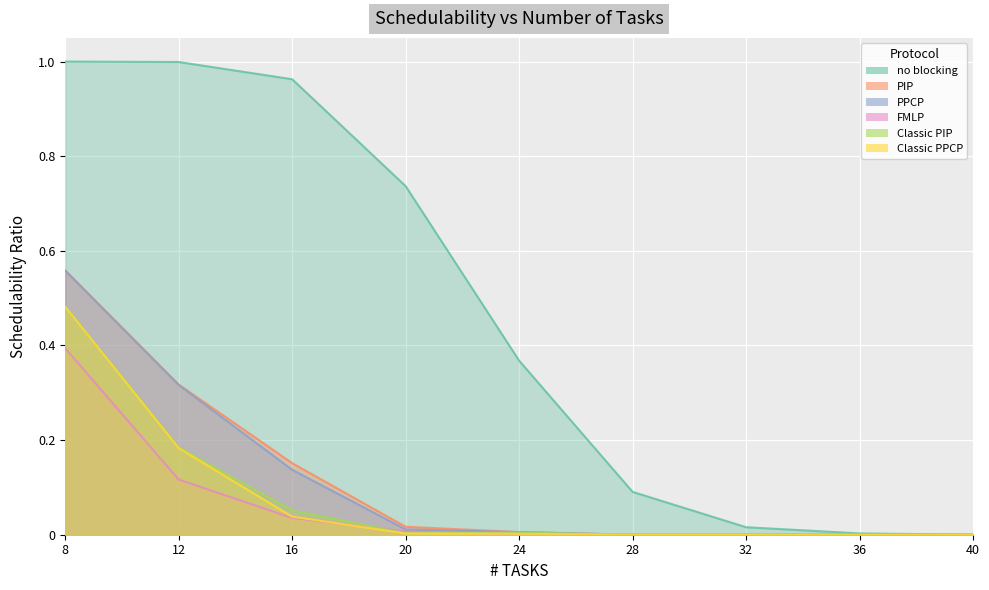

Reading left to right, transcribe all the data shown in this chart.

no blocking: 1.0	1.0	1.0	0.7	0.4	0.1	0.0	0.0	0.0
PIP: 0.6	0.3	0.2	0.0	0.0	0.0	0.0	0.0	0.0
PPCP: 0.6	0.3	0.1	0.0	0.0	0.0	0.0	0.0	0.0
FMLP: 0.4	0.1	0.0	0.0	0.0	0.0	0.0	0.0	0.0
Classic PIP: 0.5	0.2	0.1	0.0	0.0	0.0	0.0	0.0	0.0
Classic PPCP: 0.5	0.2	0.0	0.0	0.0	0.0	0.0	0.0	0.0